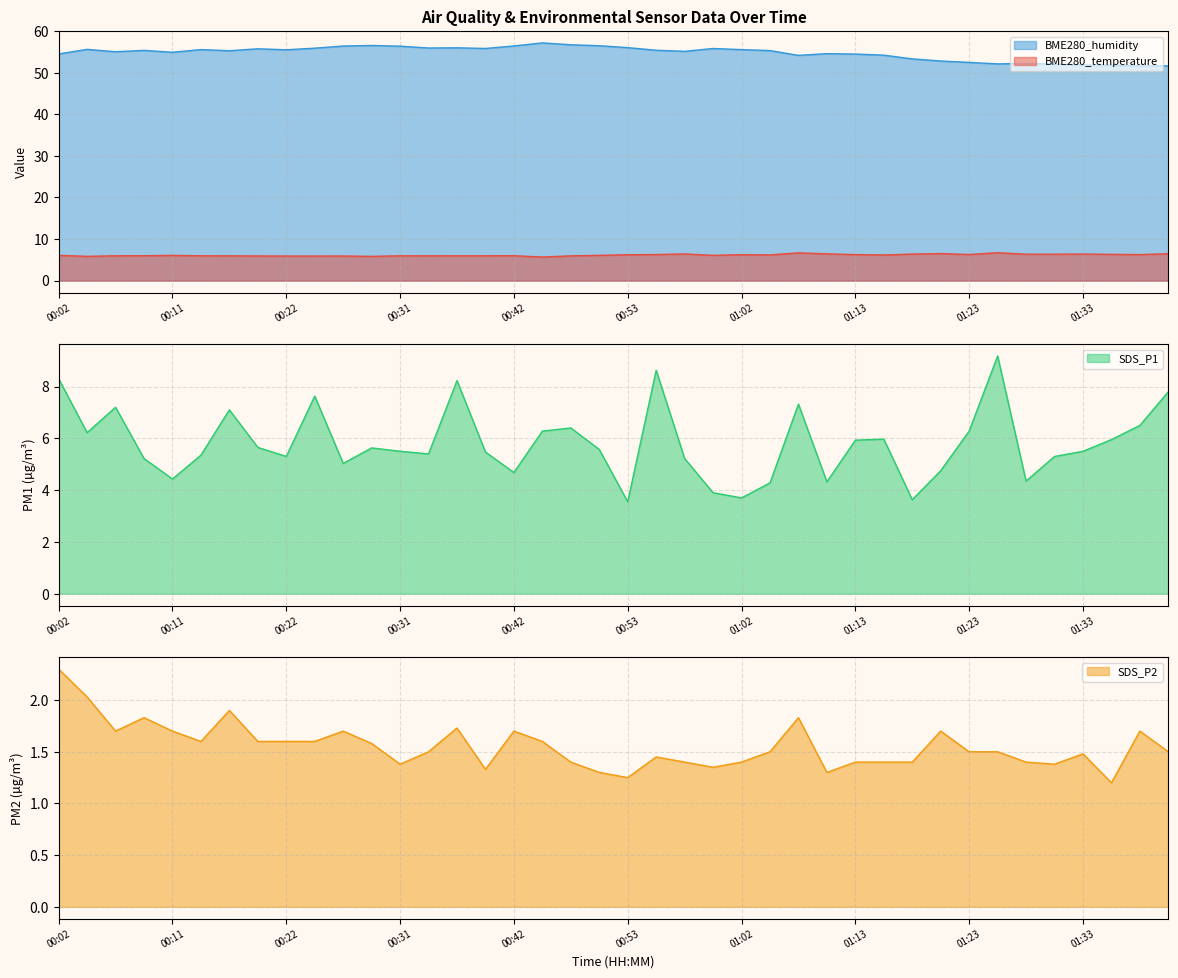

Rank the series by their maximum value, from highest to lowest.

BME280_humidity, SDS_P1, BME280_temperature, SDS_P2